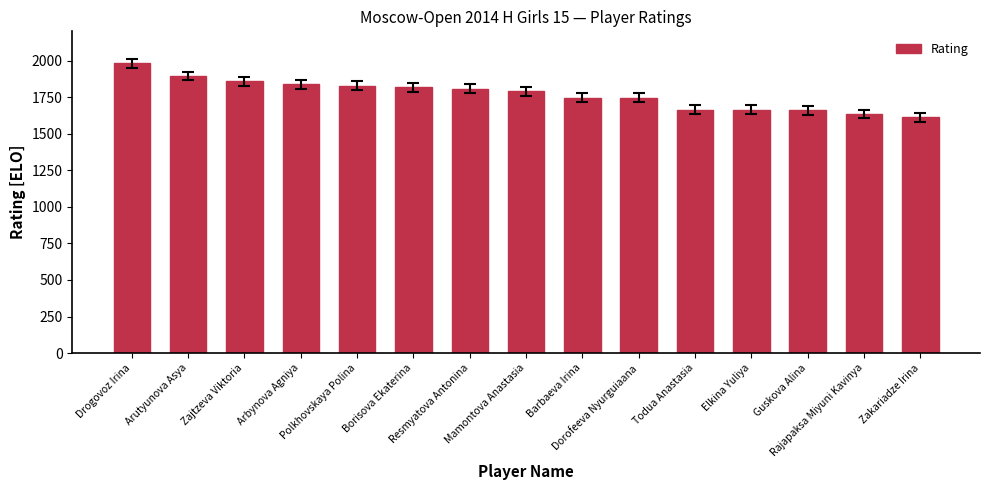

Is it true that the value at Dorofeeva Nyurguiaana is 1746?

True